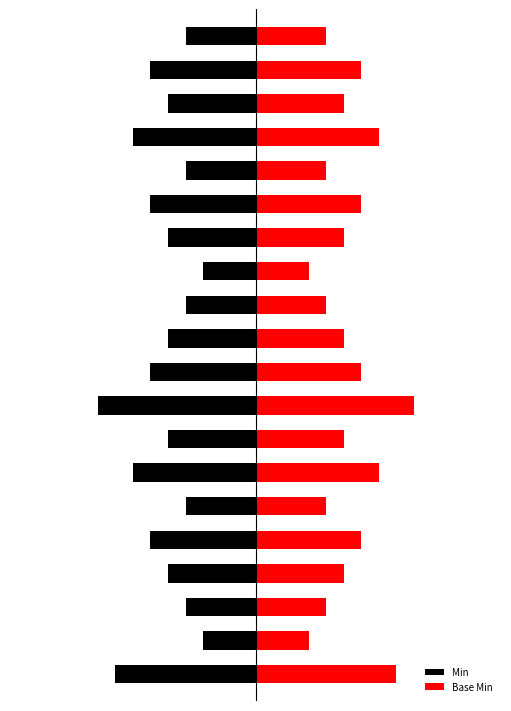

What is the spread (max minus min) of values at 4?

6.0